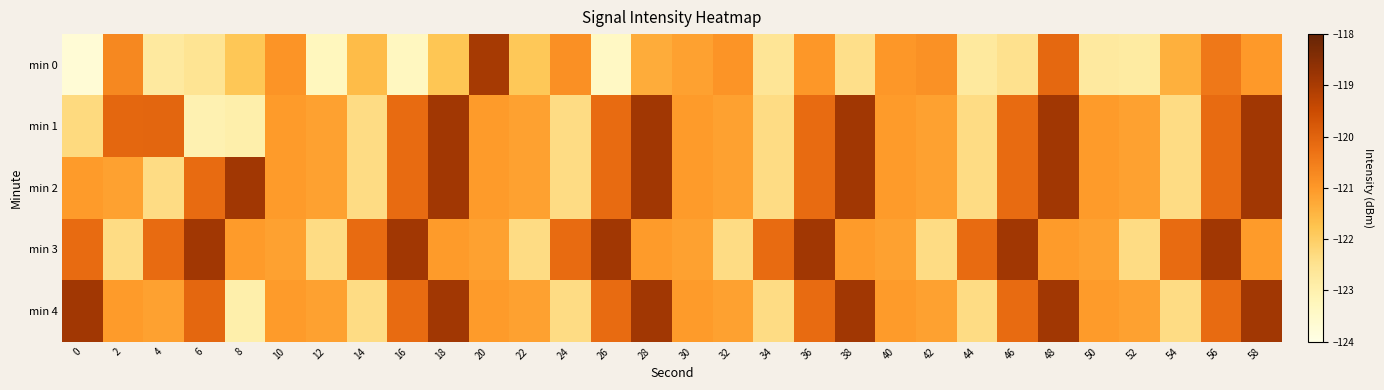

What is the smallest value displayed?

-123.7